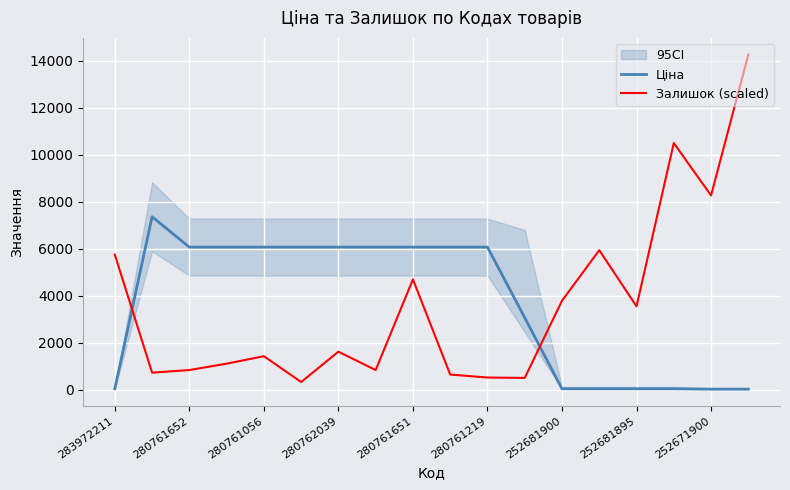

What is the greatest value displayed?

14268.1